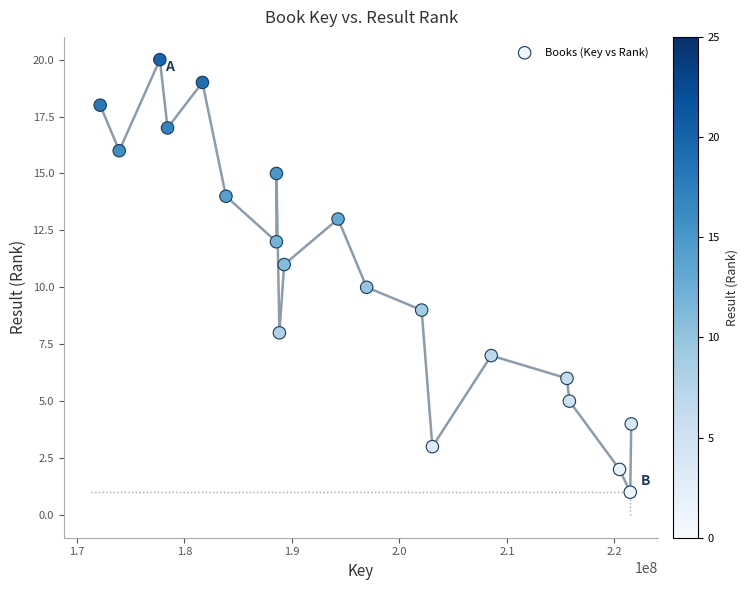

What is the range of X values (max minus min)?

49406338